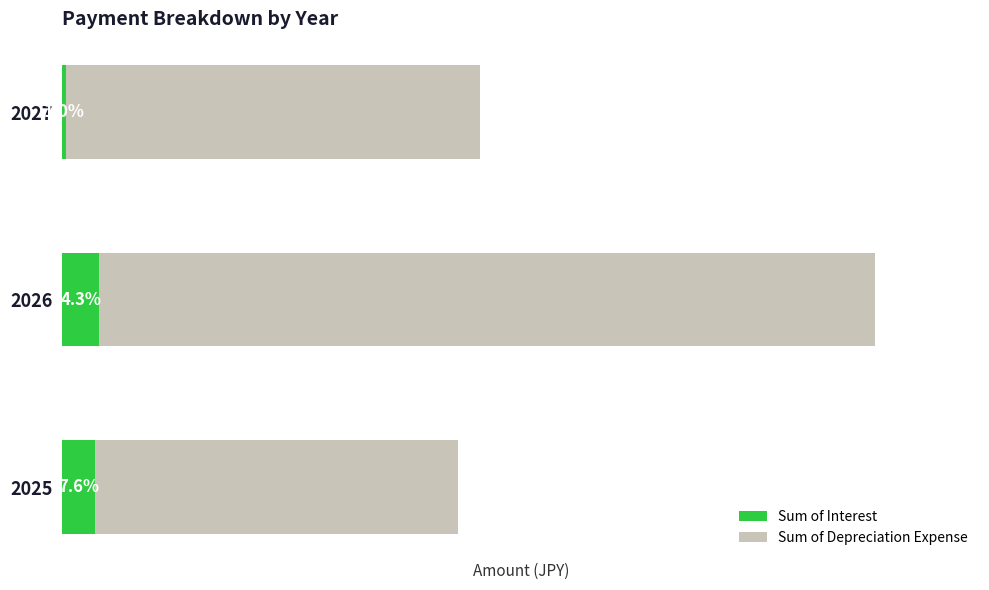

Is the value of Sum of Interest at 2027 greater than the value of Sum of Depreciation Expense at 2026?

No